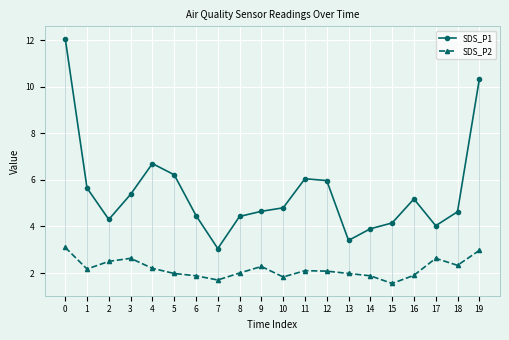

How many lines are shown in the chart?

2